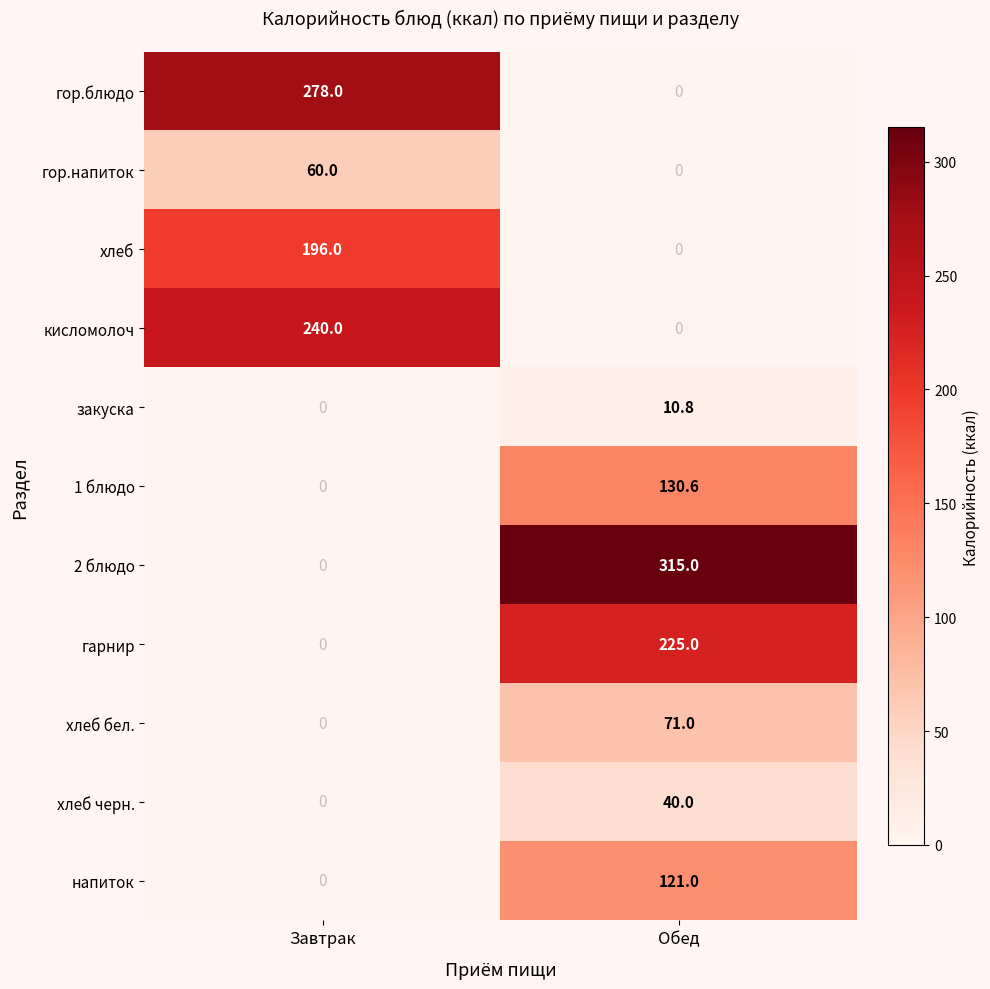

What is the approximate value of хлеб бел. at Обед?

71.0